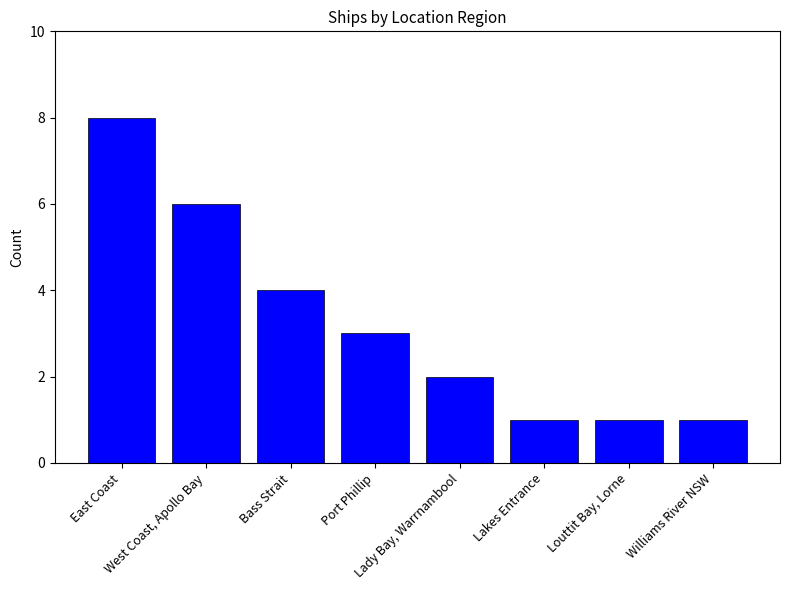

What is the greatest value displayed?

8